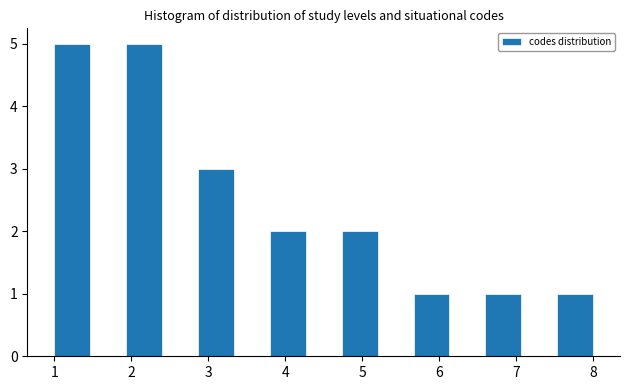

Reading left to right, transcribe this chart: for each bar, give the range it covers on the x-axis and its height. Neither the bar edges nor the heights are printed on the chart, so give them approximately, as read against the axes.

1.0 to 1.5: 5
1.5 to 1.9: 0
1.9 to 2.4: 5
2.4 to 2.9: 0
2.9 to 3.3: 3
3.3 to 3.8: 0
3.8 to 4.3: 2
4.3 to 4.7: 0
4.7 to 5.2: 2
5.2 to 5.7: 0
5.7 to 6.1: 1
6.1 to 6.6: 0
6.6 to 7.1: 1
7.1 to 7.5: 0
7.5 to 8.0: 1